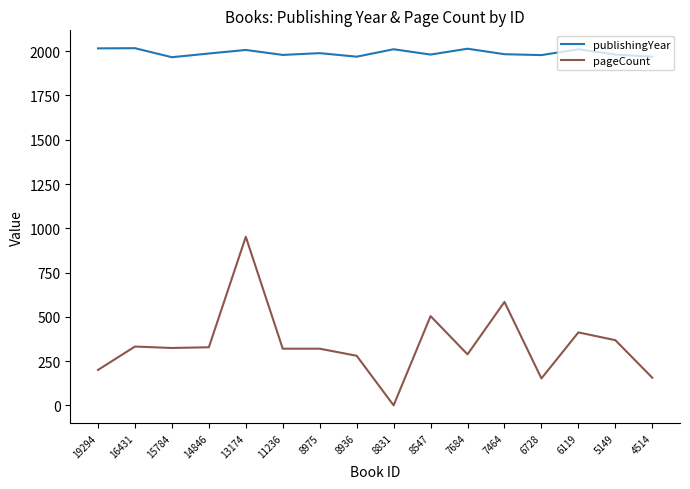

Rank the series by their maximum value, from lowest to highest.

pageCount, publishingYear